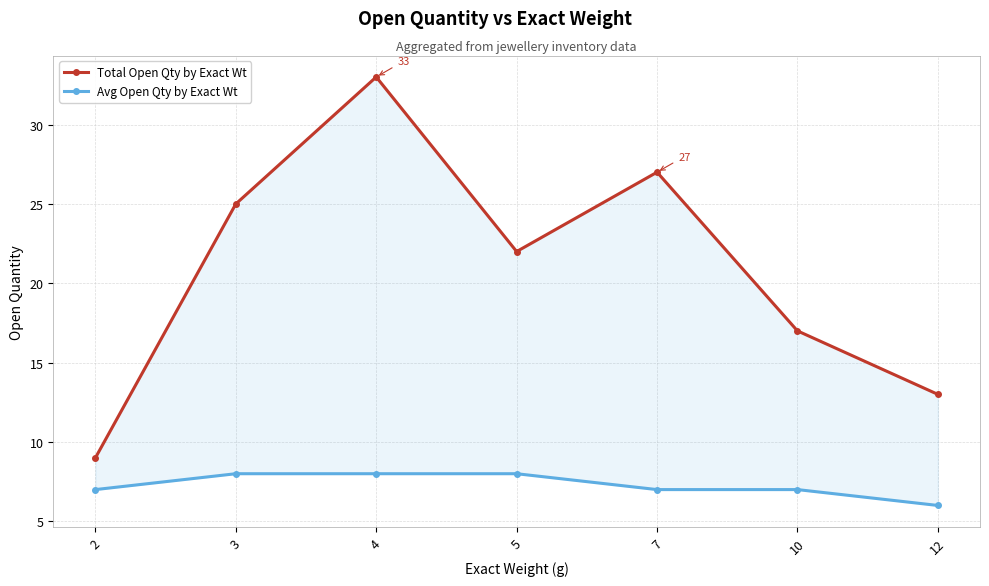

Where is the first local minimum for Total Open Qty by Exact Wt?

5